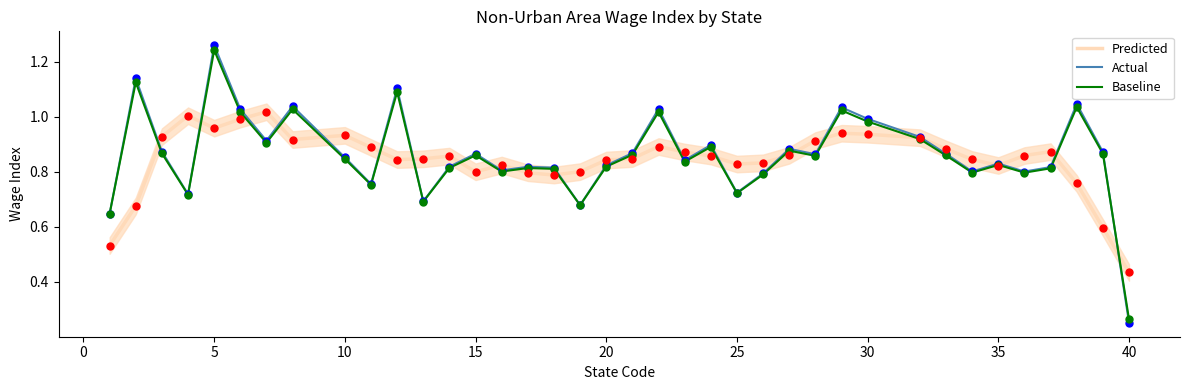

Is the value of Predicted at 20 greater than the value of Baseline at 29?

Yes